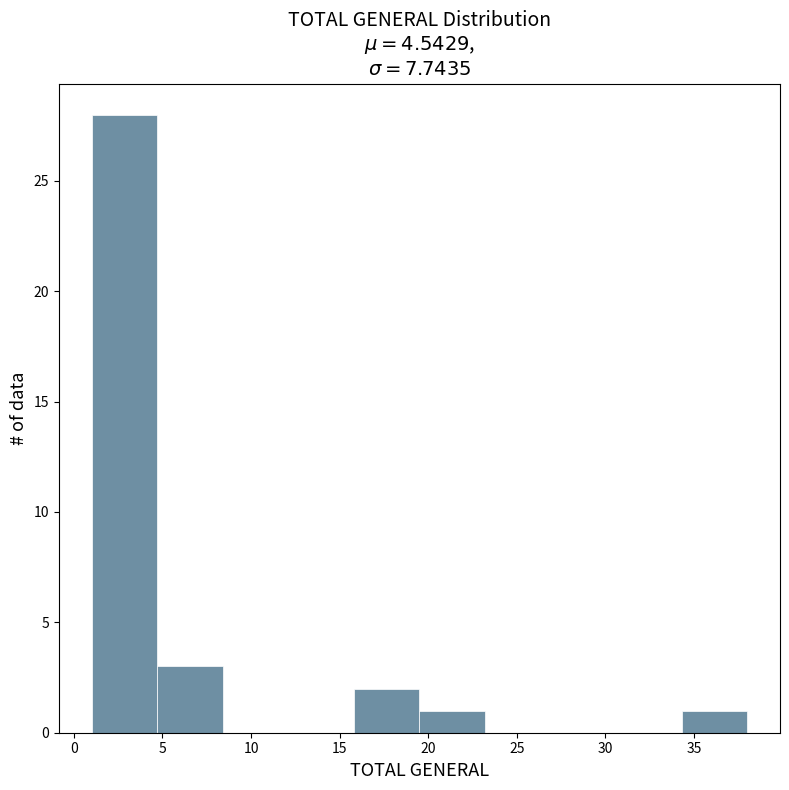

Reading left to right, list every bar in this chart as the range it spans on the x-axis followed by its height. Neither the bar edges nor the heights are printed on the chart, so give them approximately, as read against the axes.

1.0 to 4.7: 28
4.7 to 8.4: 3
8.4 to 12.1: 0
12.1 to 15.8: 0
15.8 to 19.5: 2
19.5 to 23.2: 1
23.2 to 26.9: 0
26.9 to 30.6: 0
30.6 to 34.3: 0
34.3 to 38.0: 1